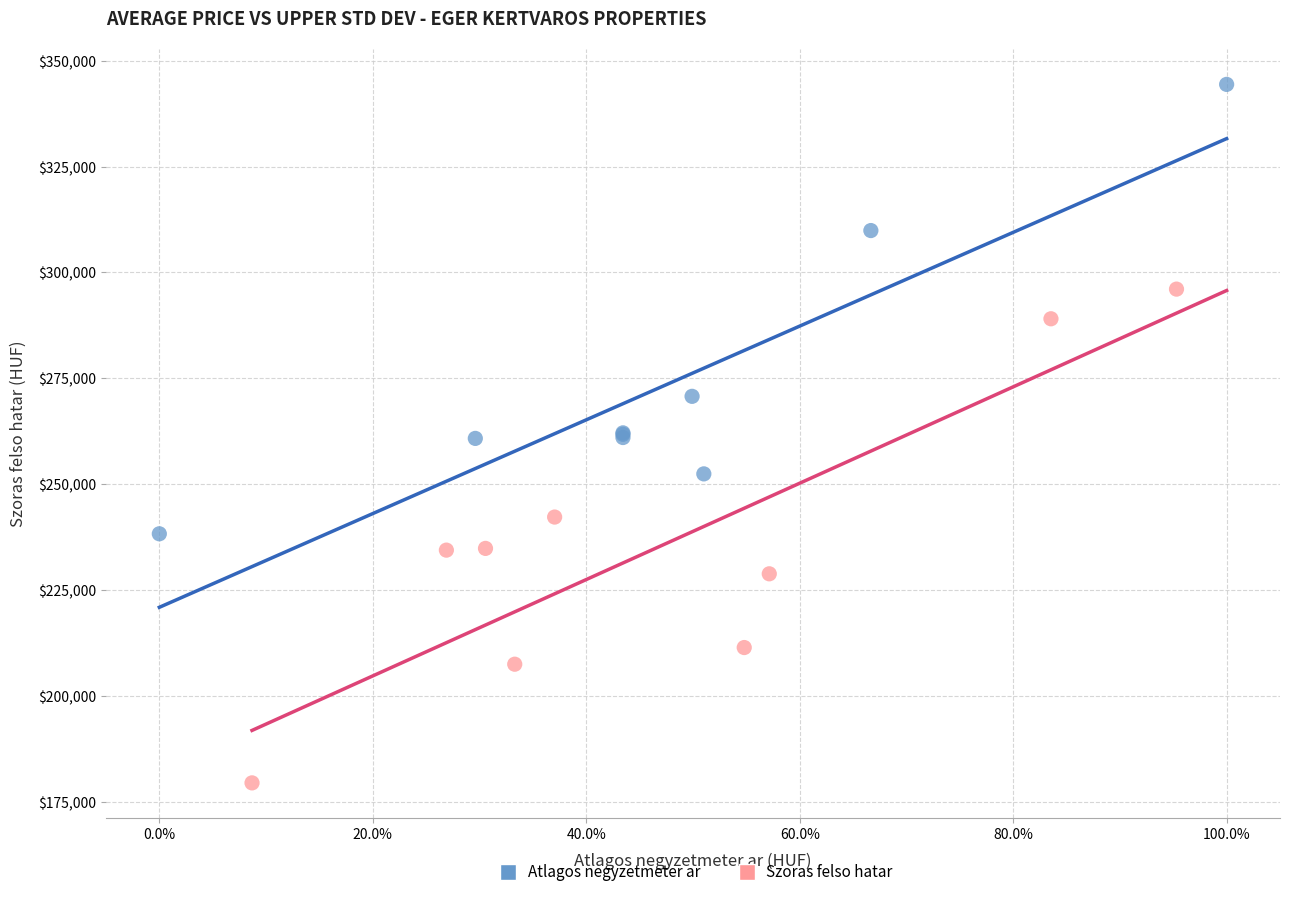

Which series has the widest spread of Y values?

Szoras felso hatar